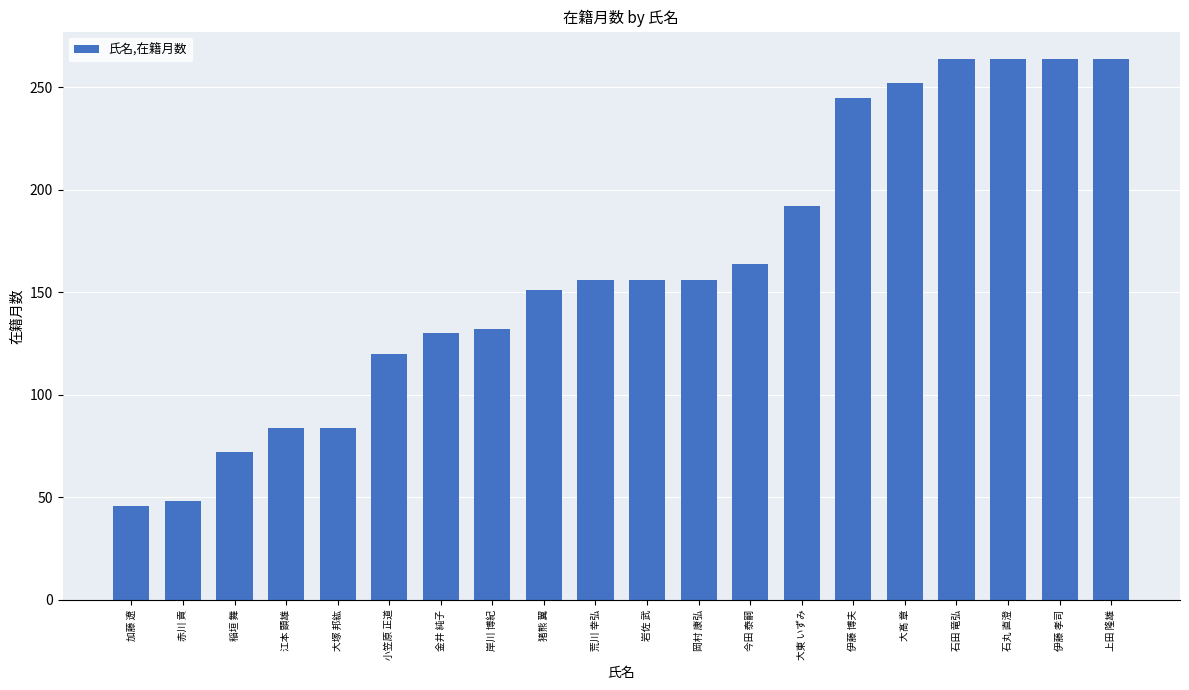

What is the sum of all values?

3244